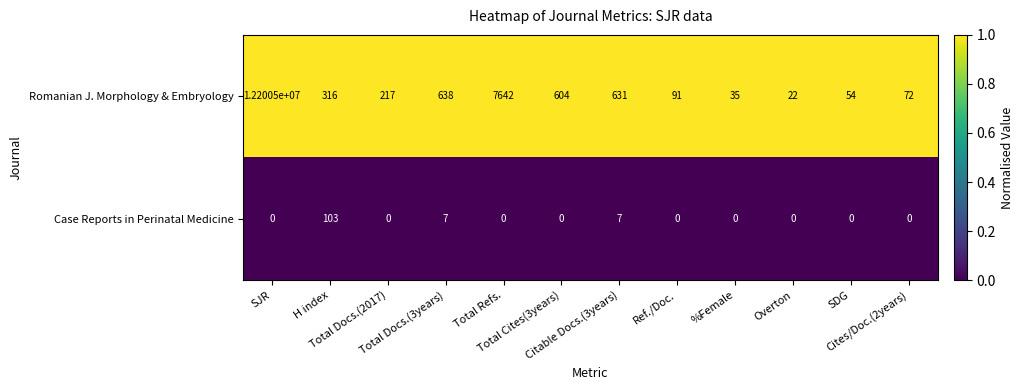

Rank the series by their average value, from lowest to highest.

Case Reports in Perinatal Medicine, Romanian J. Morphology & Embryology